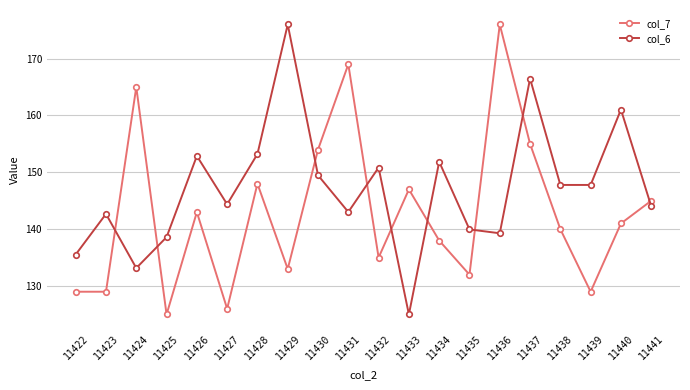

List the series in order of their overall mean, lowest first.

col_7, col_6